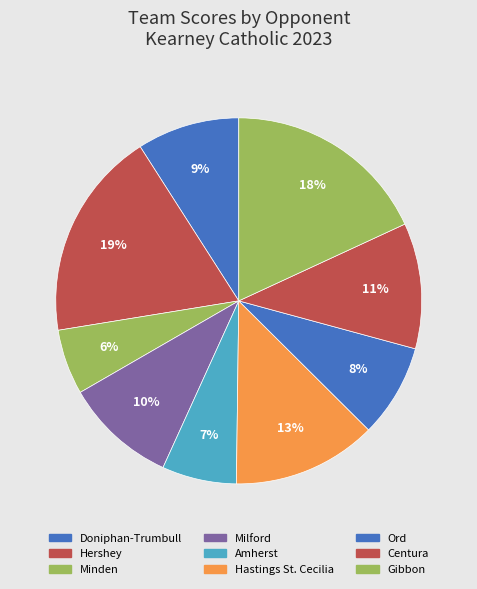

Do Ord and Hastings St. Cecilia together represent more than half of the pie?

No